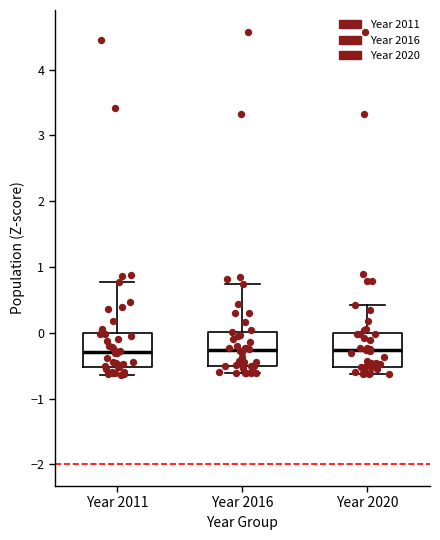

Reading left to right, transcribe this box plot: for each box, give where its median line is, the range the box spans, and where its two whiskers end, as read against the y-axis. The values are not printed on the chart, so give them approximately, as read against the axis.

Year 2011: median -0.3, box -0.5 to 0.0, whiskers -0.6 to 0.8
Year 2016: median -0.3, box -0.5 to 0.0, whiskers -0.6 to 0.7
Year 2020: median -0.3, box -0.5 to 0.0, whiskers -0.6 to 0.4